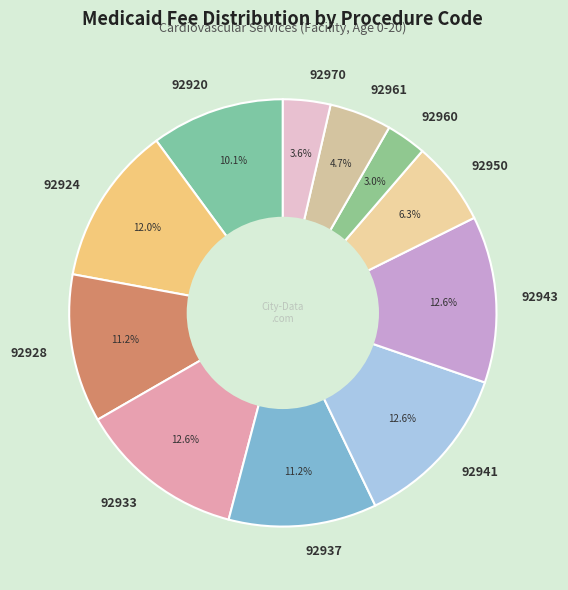

To the nearest percent, what is the difference between the 92937 and 92961 slice percentages?

7%